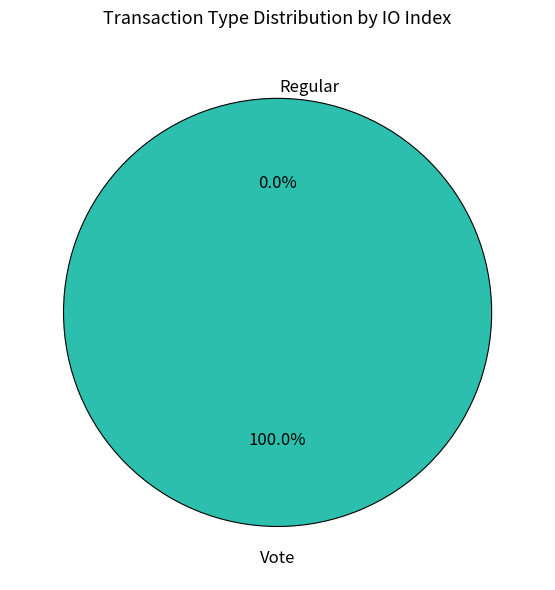

The Vote slice represents 92% of the pie. True or false?

False